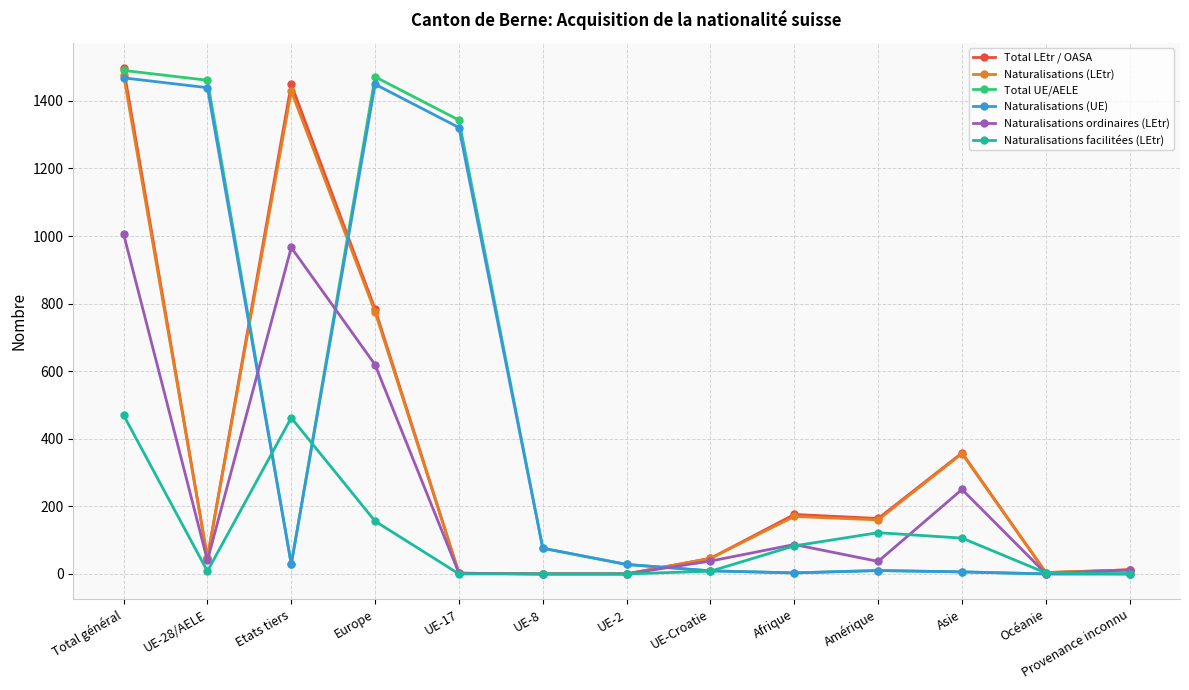

Which series changed the most between UE-2 and Amérique?

Total LEtr / OASA